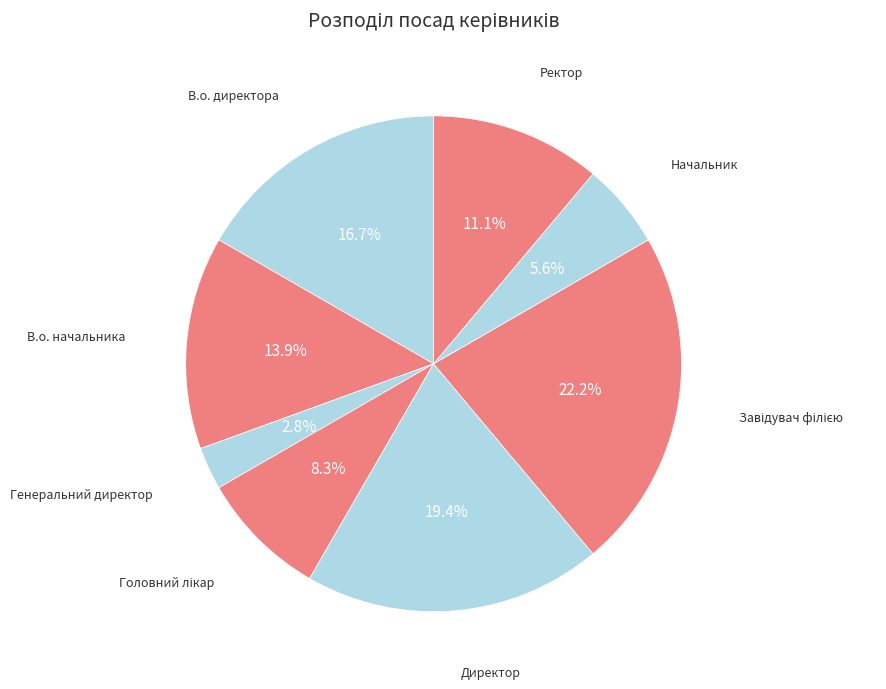

What portion of the pie excludes Ректор?

88.9%